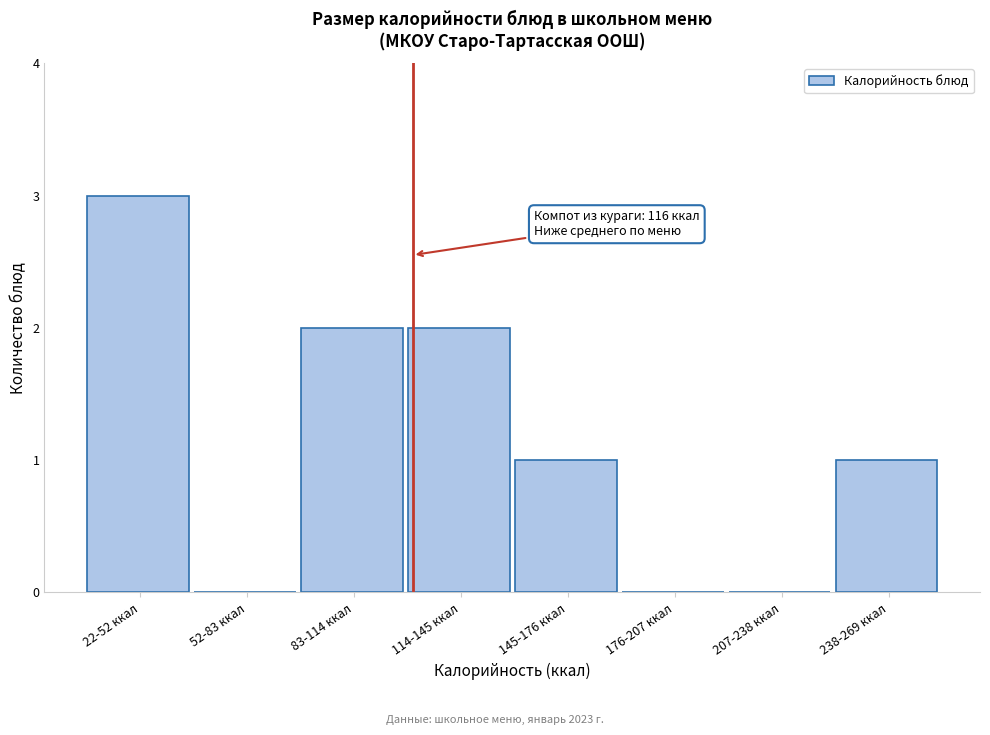

Reading left to right, extract all data points from this chart.

22-52 ккал=3	52-83 ккал=0	83-114 ккал=2	114-145 ккал=2	145-176 ккал=1	176-207 ккал=0	207-238 ккал=0	238-269 ккал=1